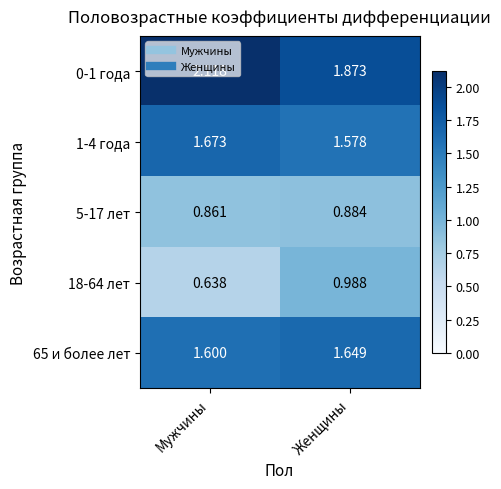

Is the value of 18-64 лет at Женщины greater than the value of 0-1 года at Мужчины?

No